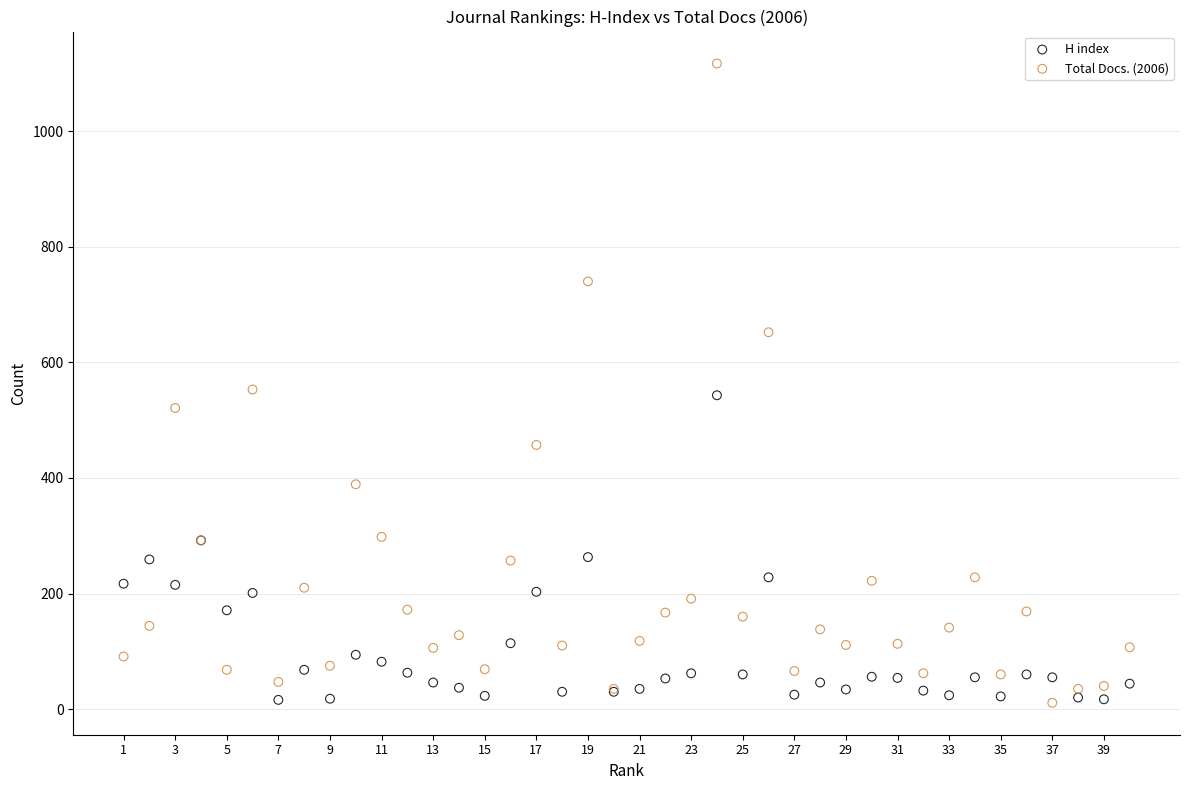

What are all the series names shown in the legend?

H index, Total Docs. (2006)